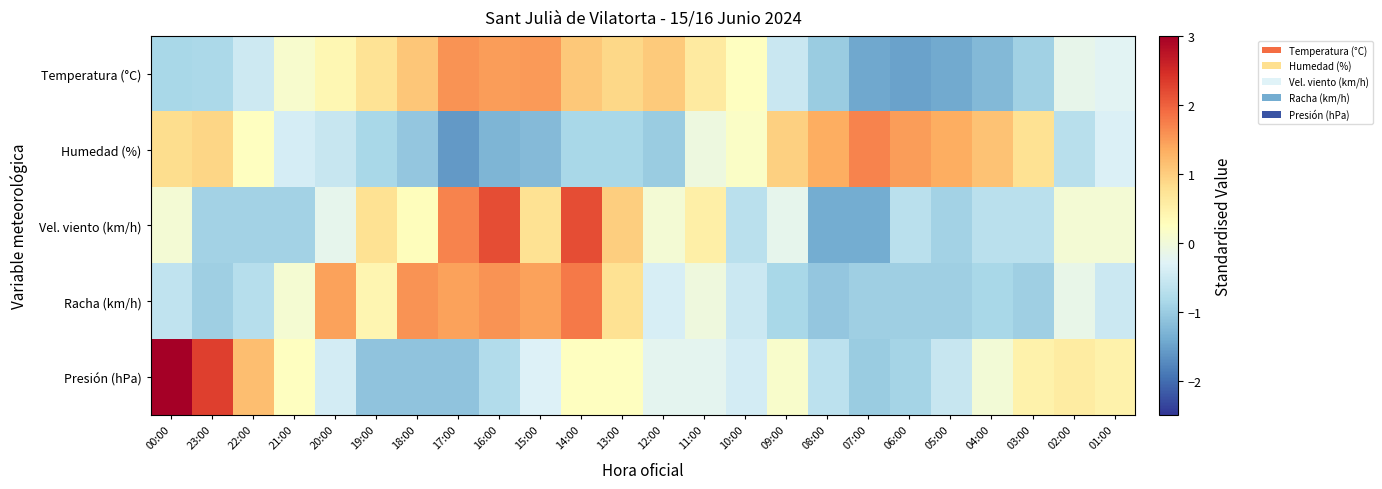

How many distinct data groups are displayed?

5